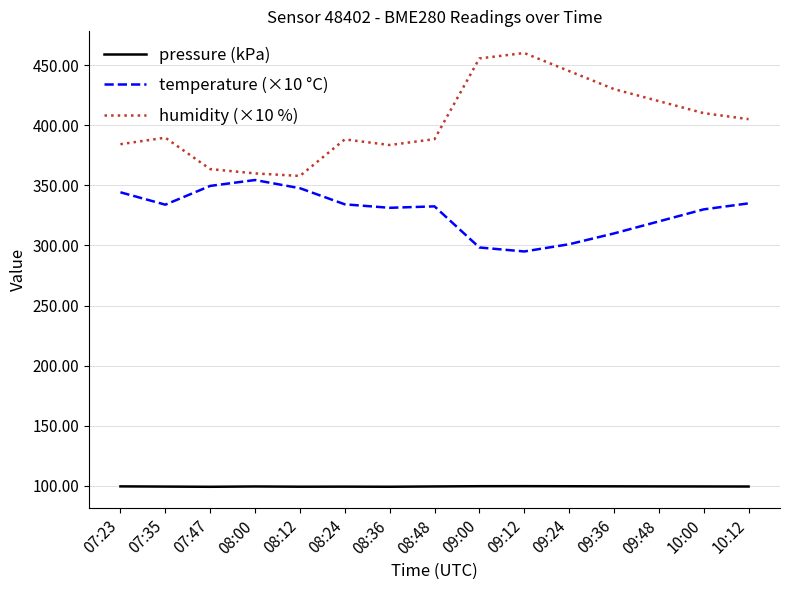

List the series in order of their overall mean, lowest first.

pressure (kPa), temperature (×10 °C), humidity (×10 %)